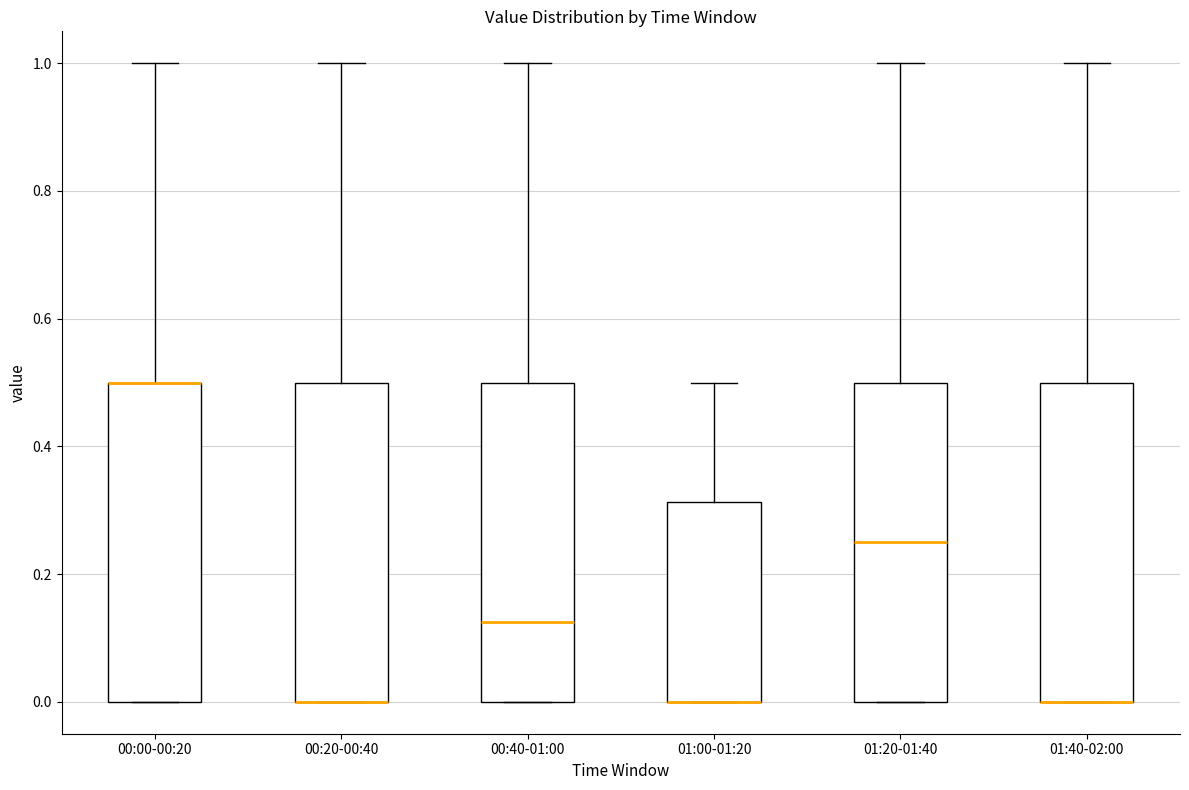

Where does the median line of the box for 00:40-01:00 sit on the y-axis? The values are not printed on the chart, so give them approximately, as read against the axis.

0.12